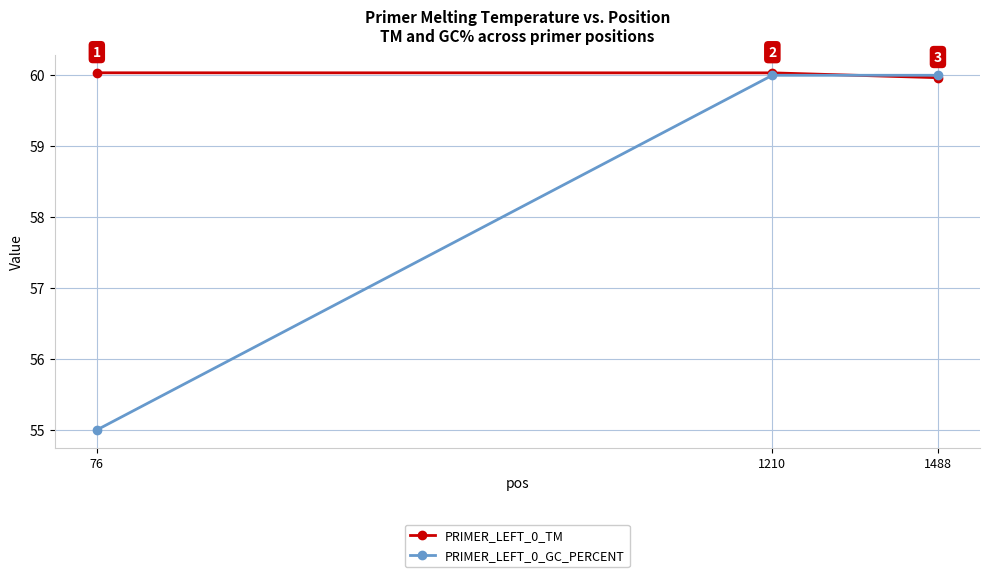

Reading left to right, extract all data points from this chart.

PRIMER_LEFT_0_TM: 60.0	60.0	60.0
PRIMER_LEFT_0_GC_PERCENT: 55.0	60.0	60.0